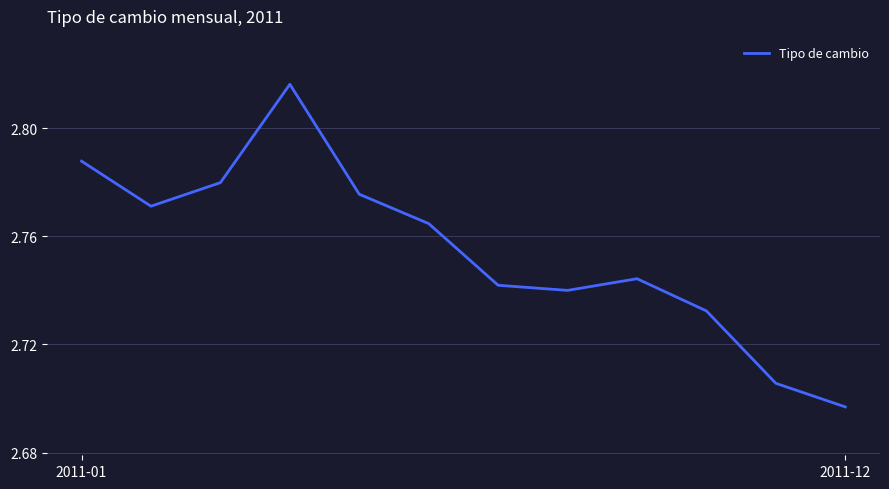

At which label is the value closest to 2?

2011-12